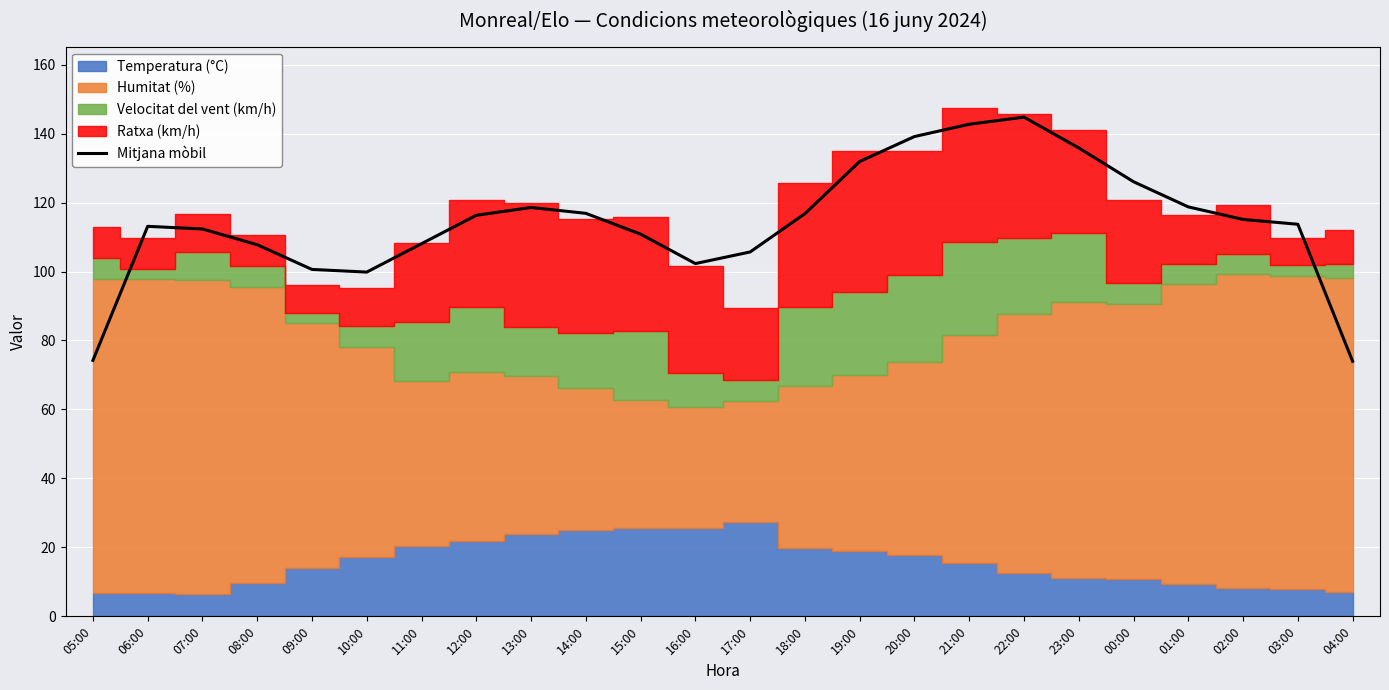

How many values are below 115?

12